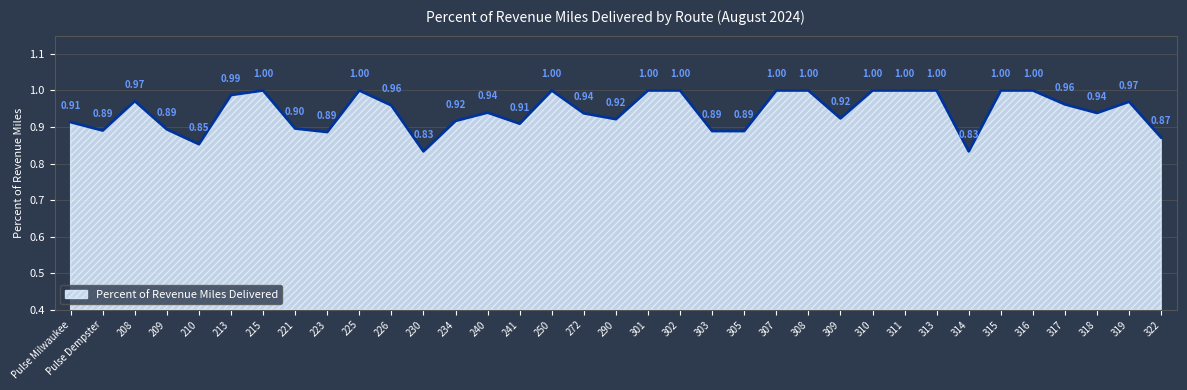

What is the approximate value at 318?

0.9